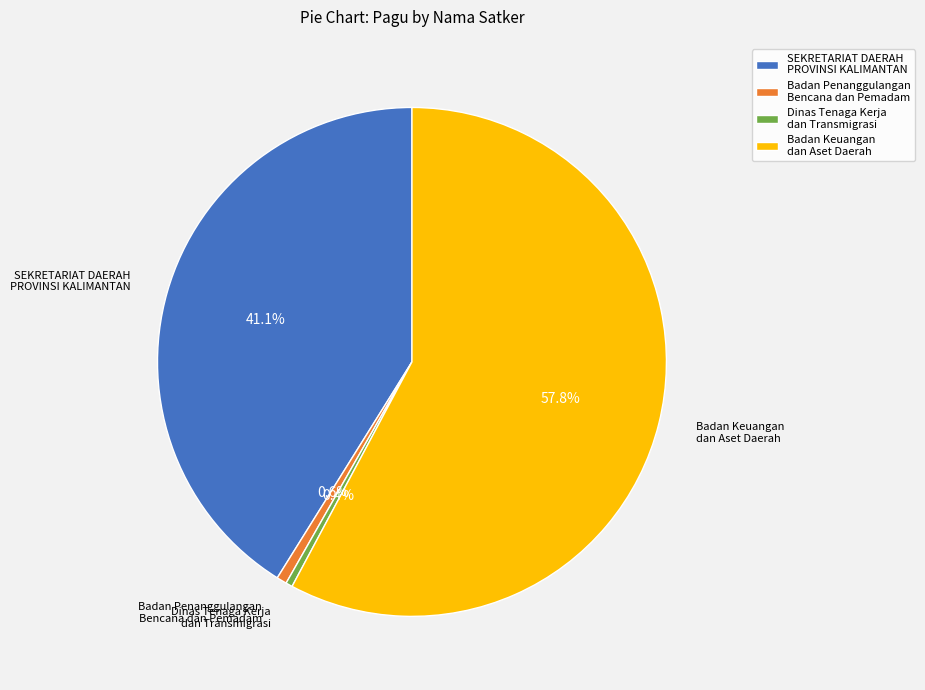

Combined, do SEKRETARIAT DAERAH PROVINSI KALIMANTAN and Dinas Tenaga Kerja dan Transmigrasi account for over 50%?

No